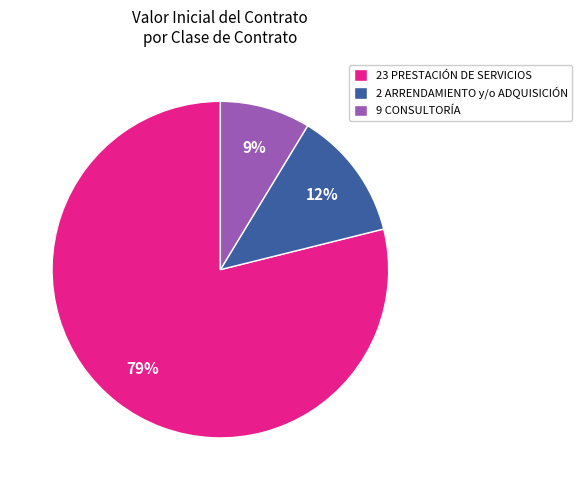

Which slice is the largest?

23 PRESTACIÓN DE SERVICIOS